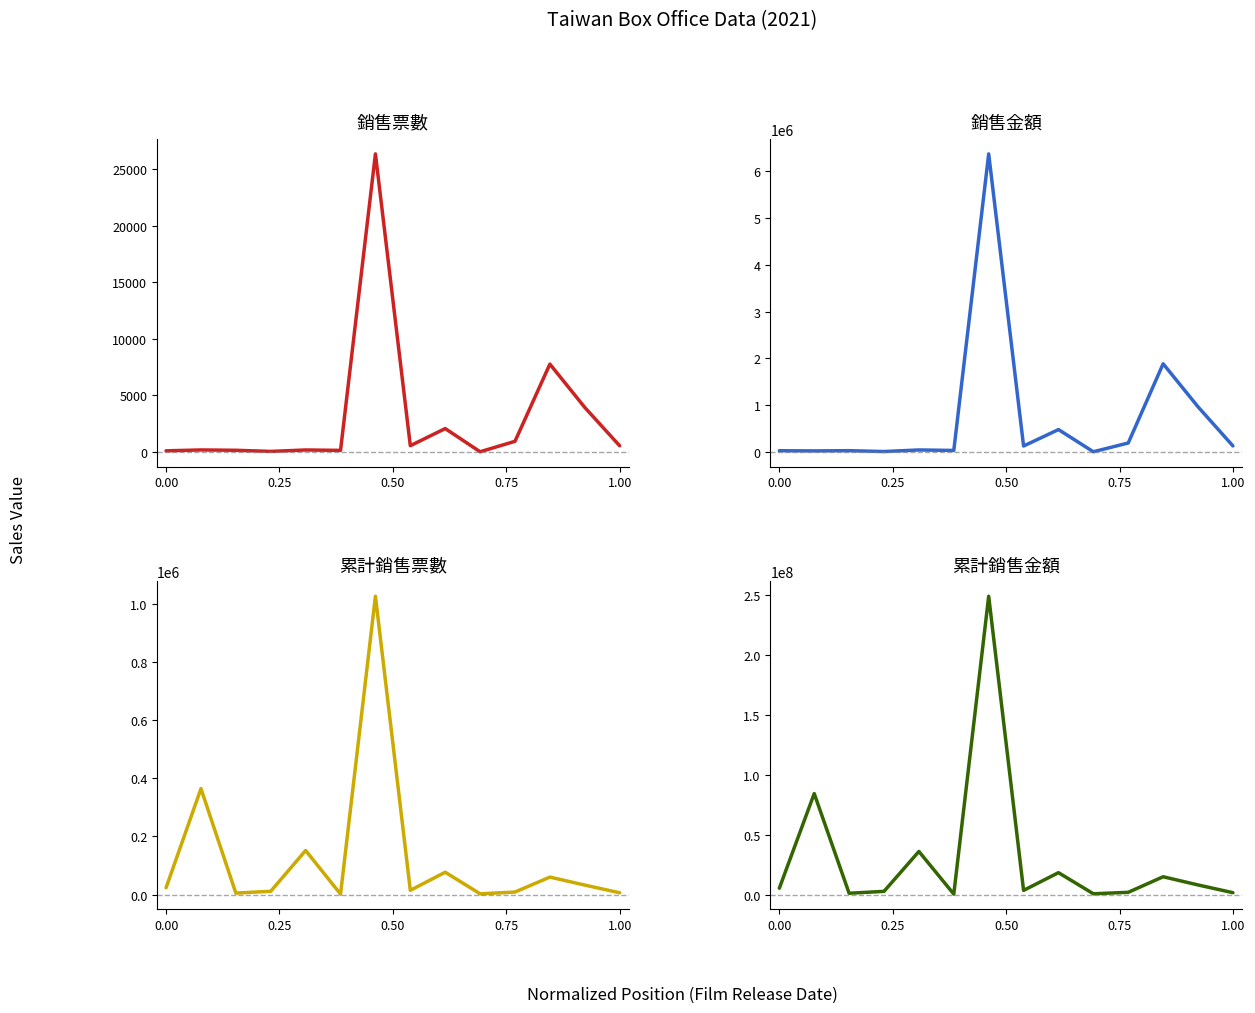

What is the highest value of the 累計銷售金額 series?

248945018